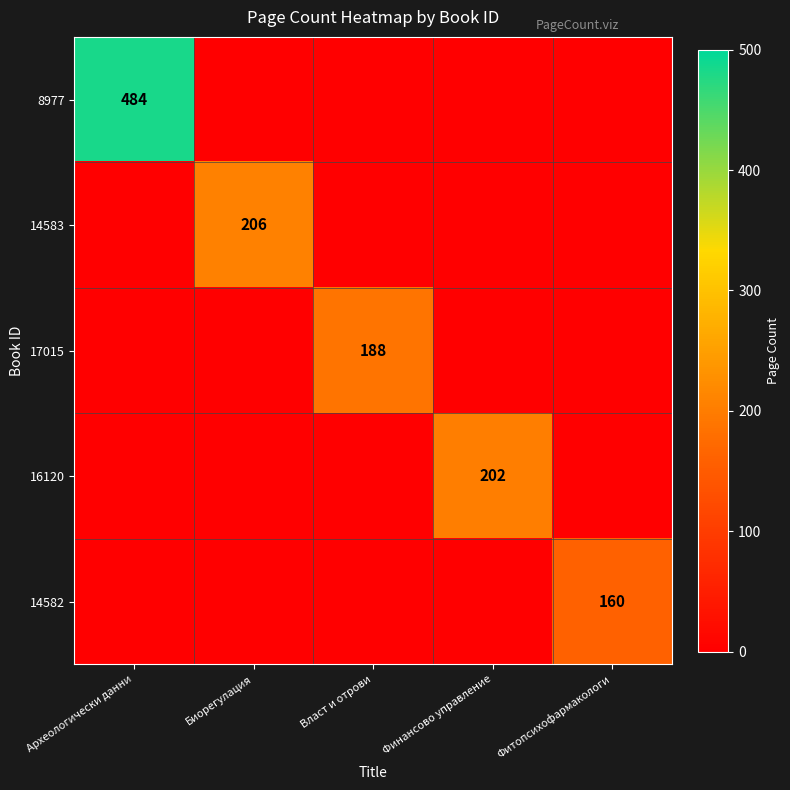

The value of 8977 at Власт и отрови is -298. True or false?

False